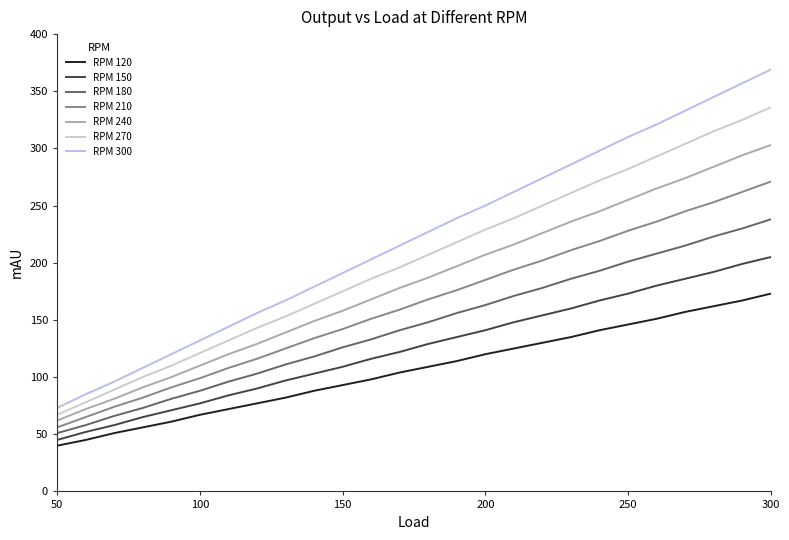

Which series has the largest total across all categories?

RPM 300